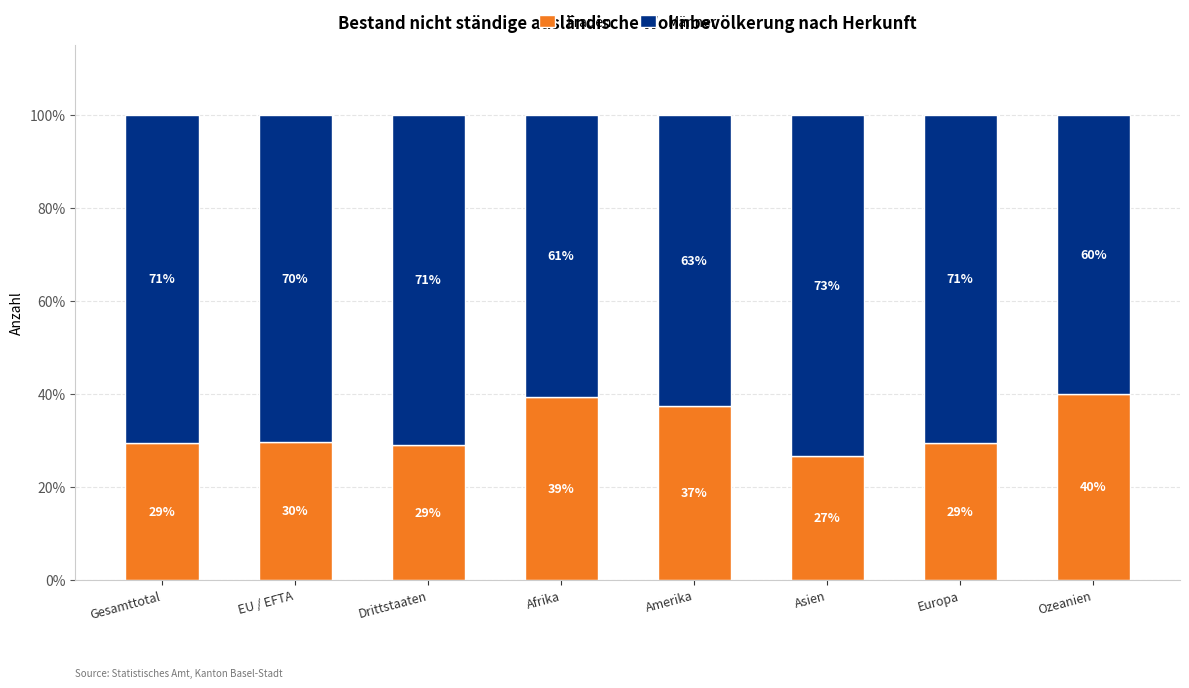

What is the highest value of the Frauen series?

40.0